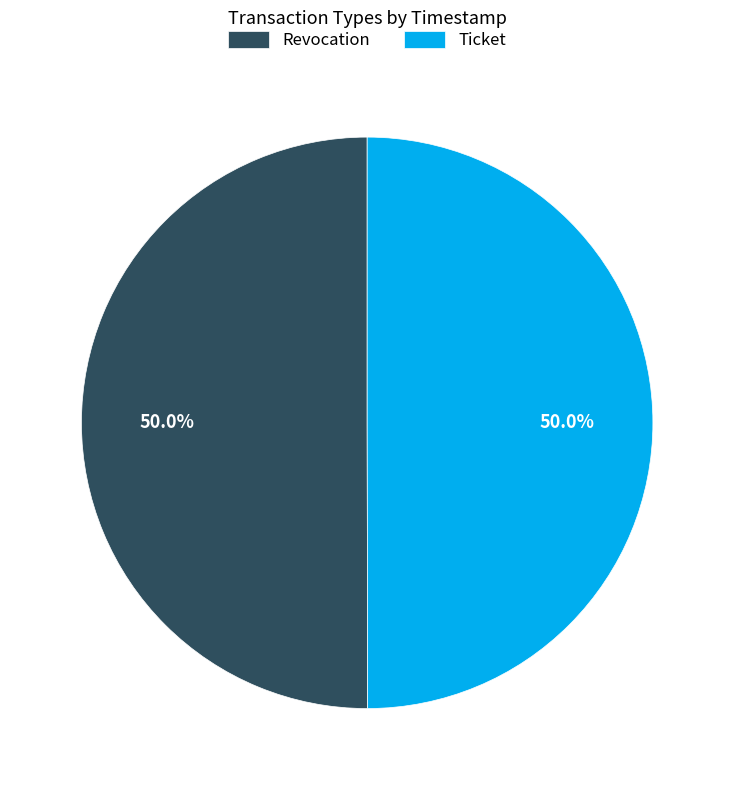

Do Revocation and Ticket together represent more than half of the pie?

Yes